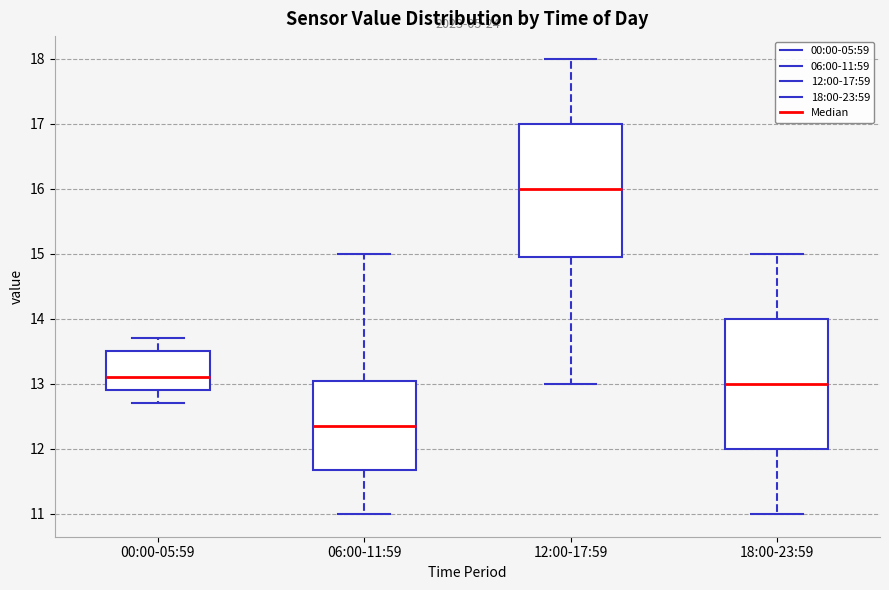

Reading left to right, read every box against the y-axis: the position of its median line, the range the box covers, and the ends of its whiskers. The values are not printed on the chart, so give them approximately, as read against the axis.

00:00-05:59: median 13.1, box 12.9 to 13.5, whiskers 12.7 to 13.7
06:00-11:59: median 12.4, box 11.7 to 13.1, whiskers 11.0 to 15.0
12:00-17:59: median 16.0, box 15.0 to 17.0, whiskers 13.0 to 18.0
18:00-23:59: median 13.0, box 12.0 to 14.0, whiskers 11.0 to 15.0